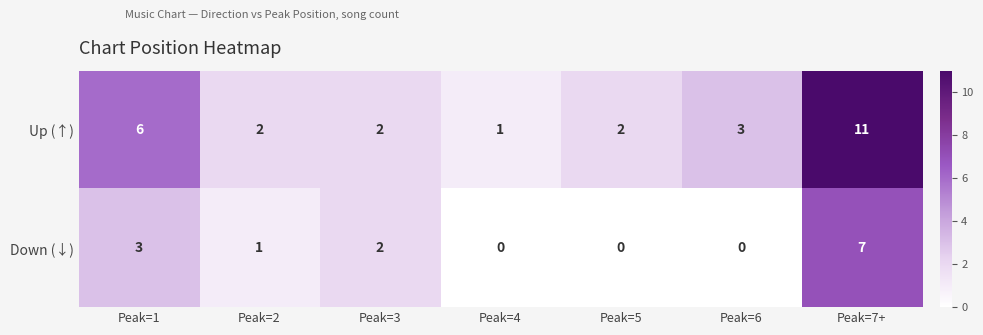

Where is Down (↓) nearest to the value 3?

Peak=1